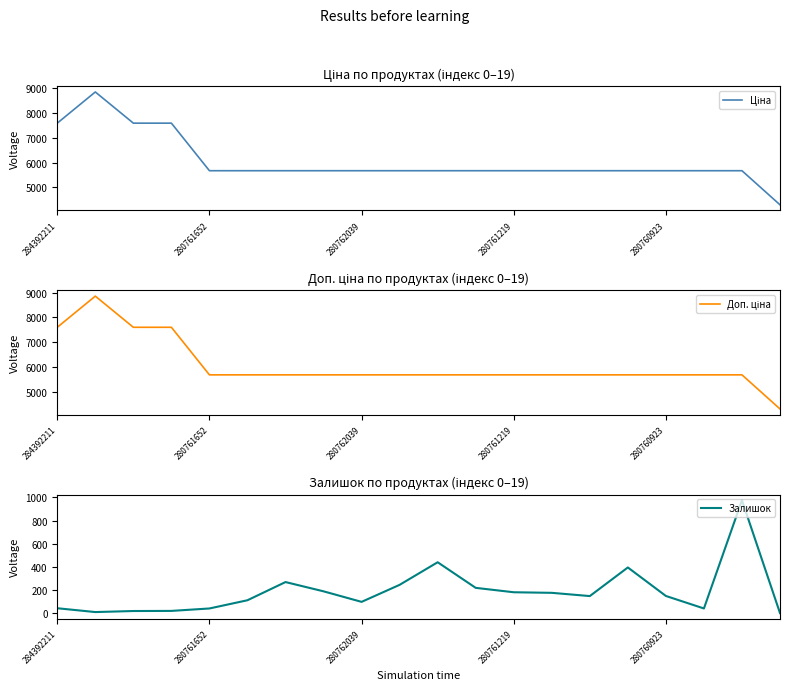

What are all the series names shown in the legend?

Ціна, Доп. ціна, Залишок